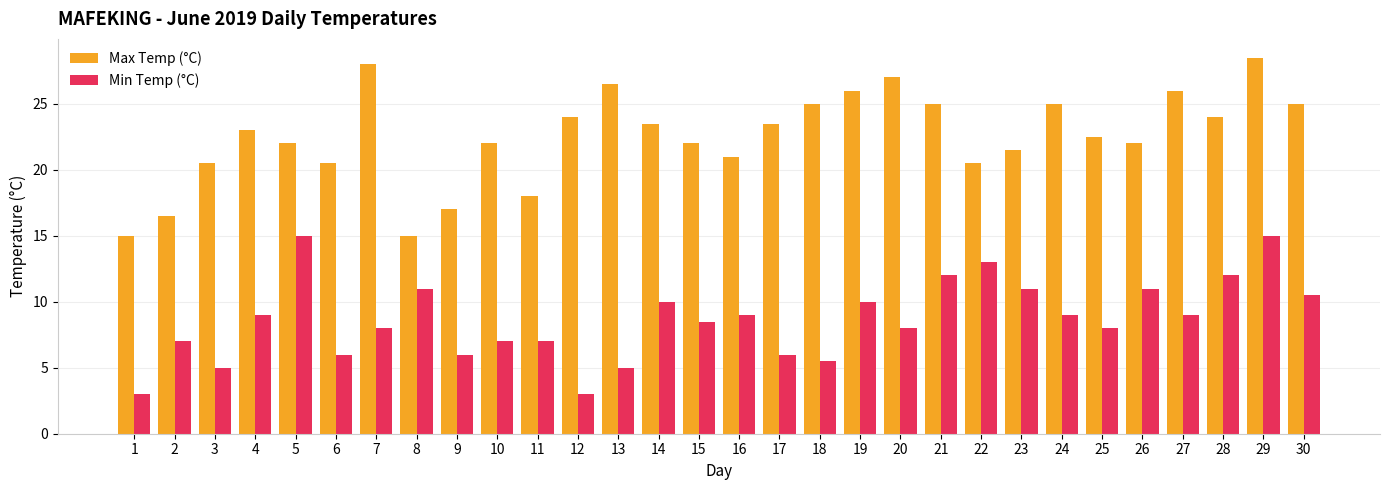

Count the number of data series in this chart.

2